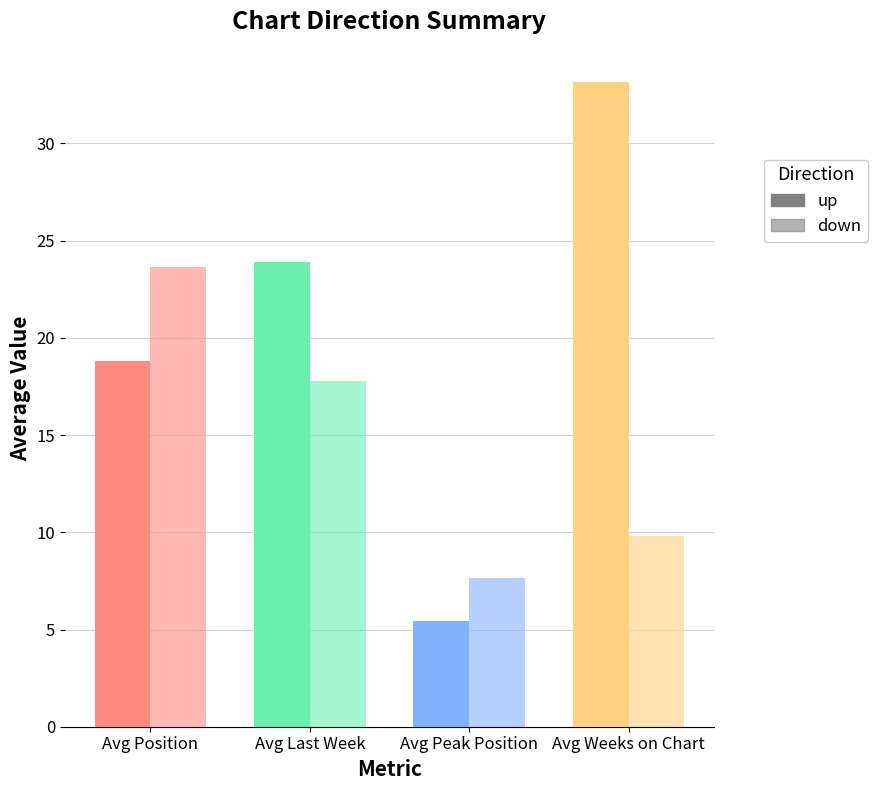

Rank the series by their maximum value, from highest to lowest.

up, down